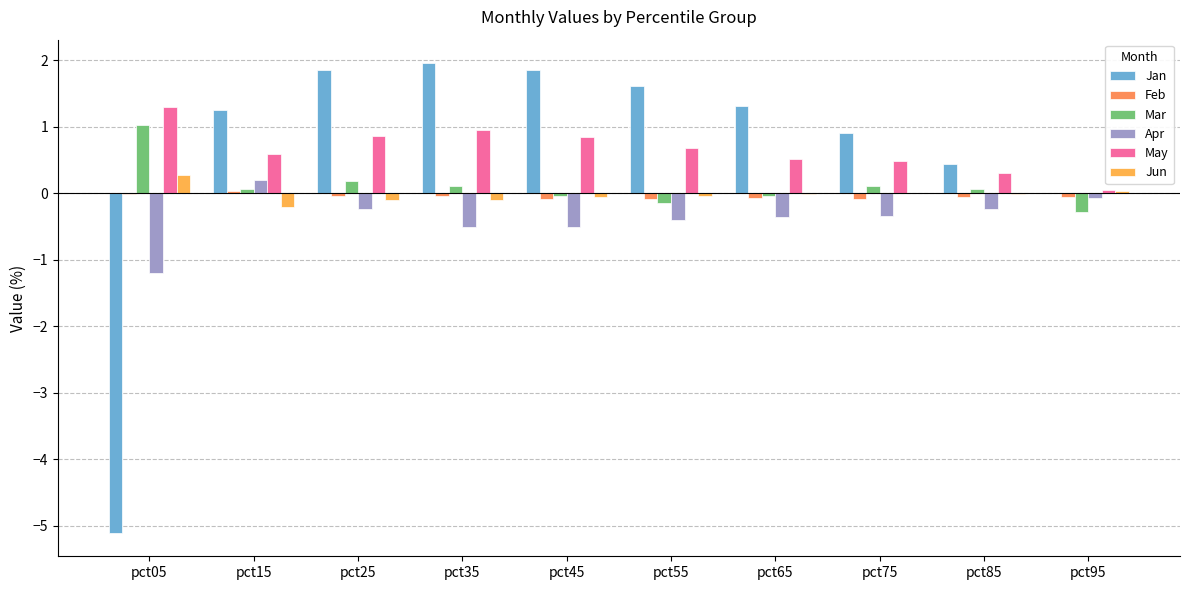

Does the chart contain stacked bars?

No